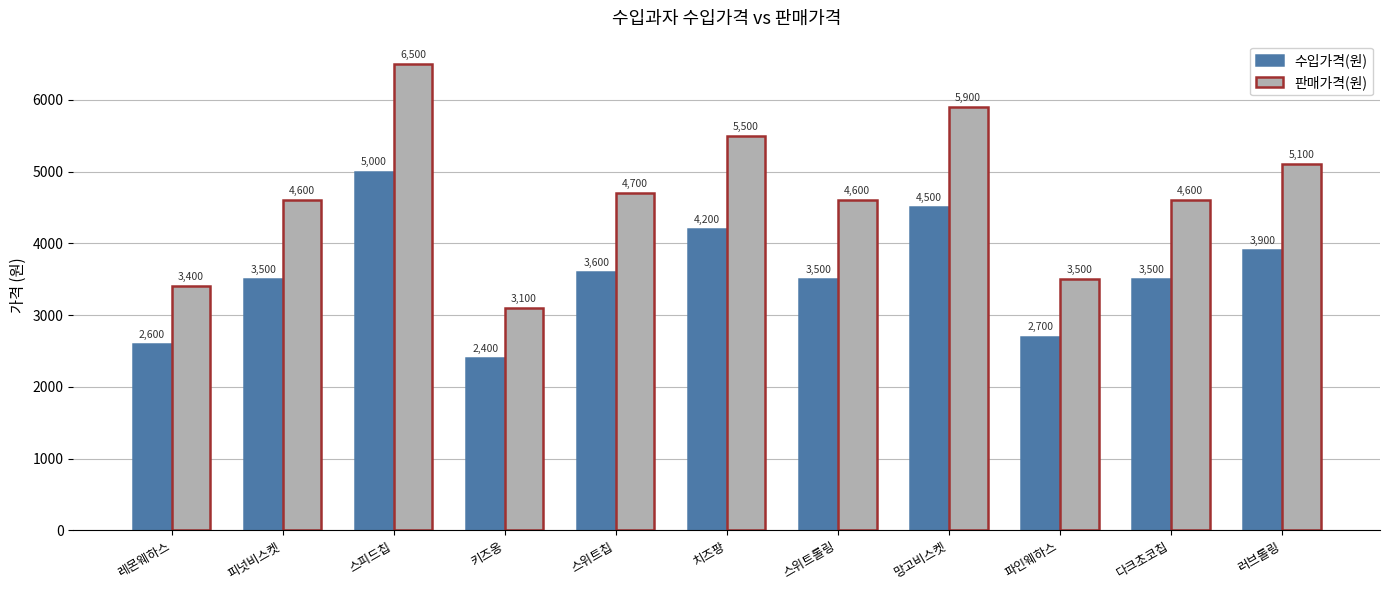

How many groups of bars are there?

11